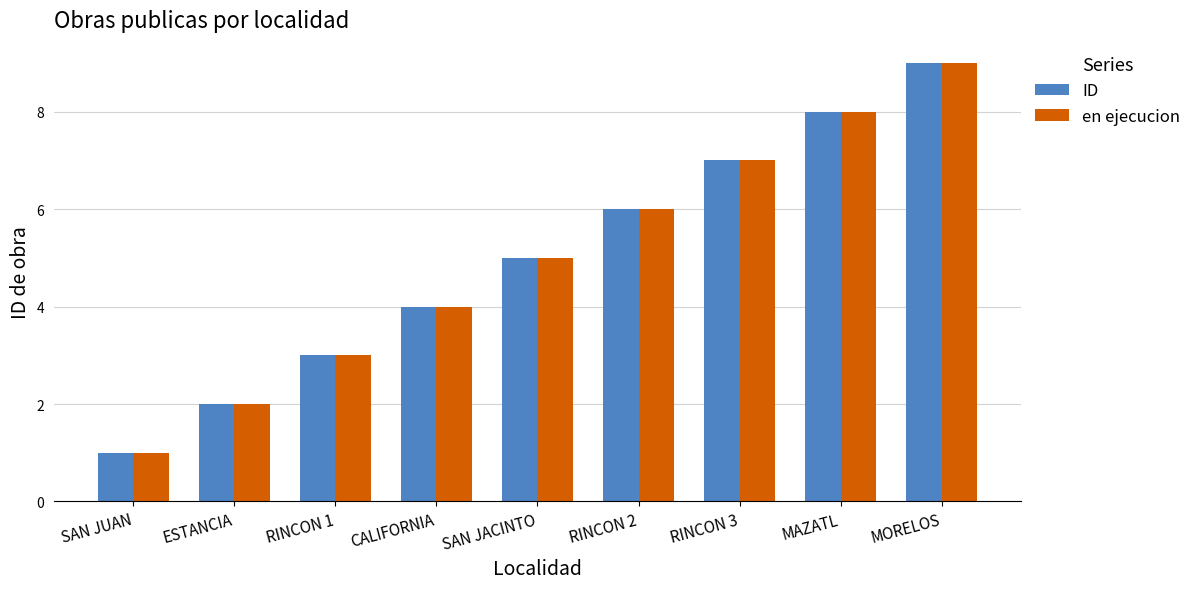

Reading left to right, list all the values displayed in this chart.

ID: SAN JUAN=1	ESTANCIA=2	RINCON 1=3	CALIFORNIA=4	SAN JACINTO=5	RINCON 2=6	RINCON 3=7	MAZATL=8	MORELOS=9
en ejecucion: SAN JUAN=1	ESTANCIA=2	RINCON 1=3	CALIFORNIA=4	SAN JACINTO=5	RINCON 2=6	RINCON 3=7	MAZATL=8	MORELOS=9